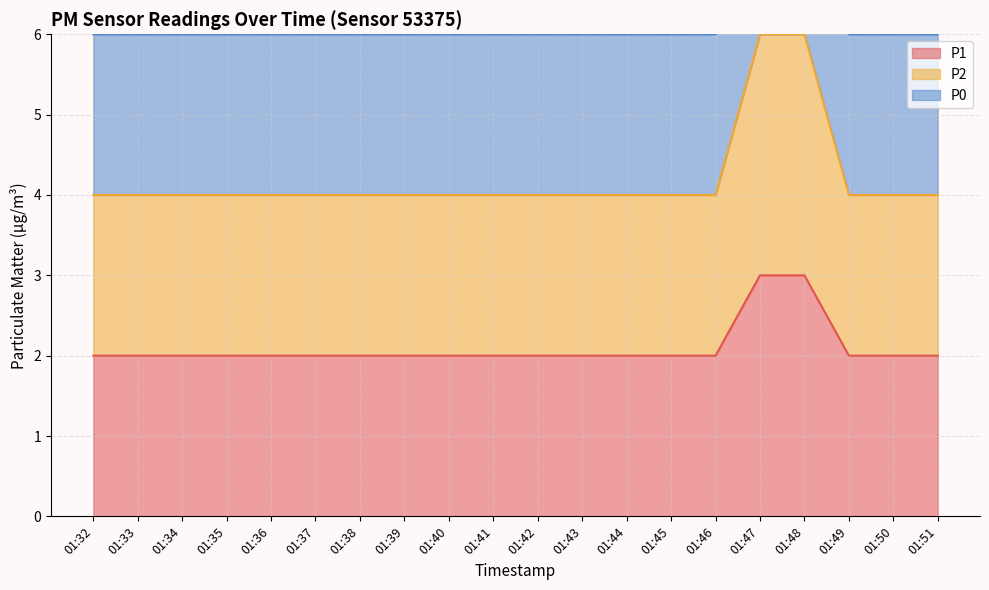

The P1 series shows 2 at 01:35. True or false?

True